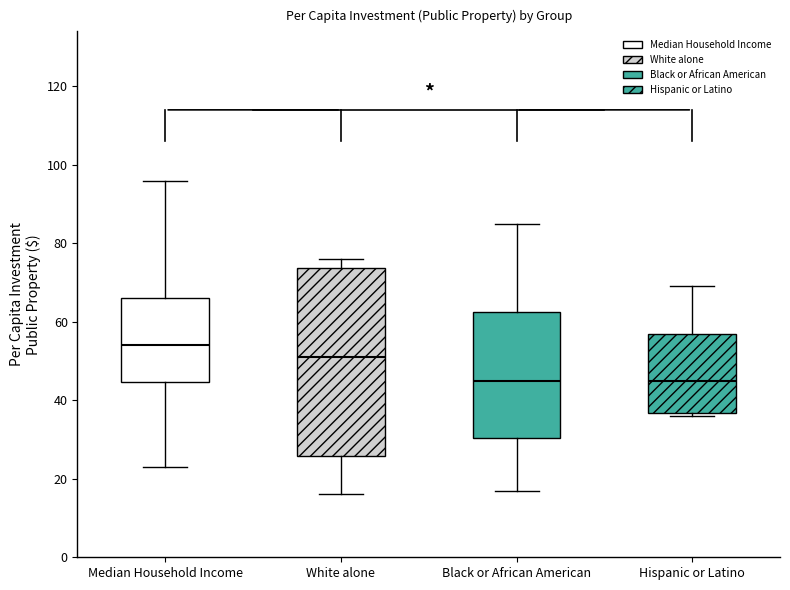

Where does the upper whisker of the box for White alone end on the y-axis? The values are not printed on the chart, so give them approximately, as read against the axis.

76